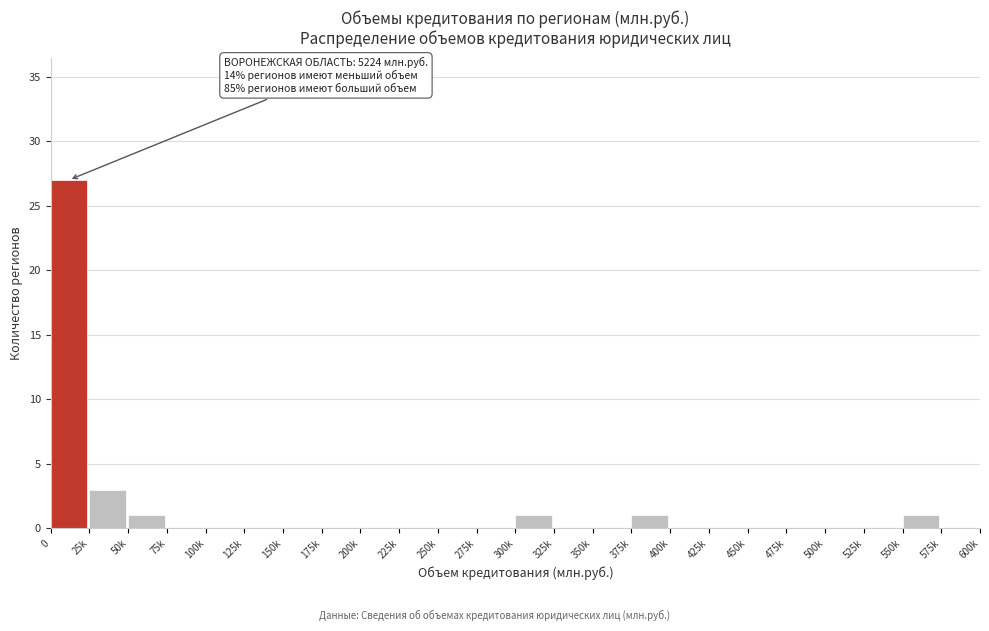

Reading right to left, extract all data points from this chart.

575k=0	550k=1	525k=0	500k=0	475k=0	450k=0	425k=0	400k=0	375k=1	350k=0	325k=0	300k=1	275k=0	250k=0	225k=0	200k=0	175k=0	150k=0	125k=0	100k=0	75k=0	50k=1	25k=3	0=27